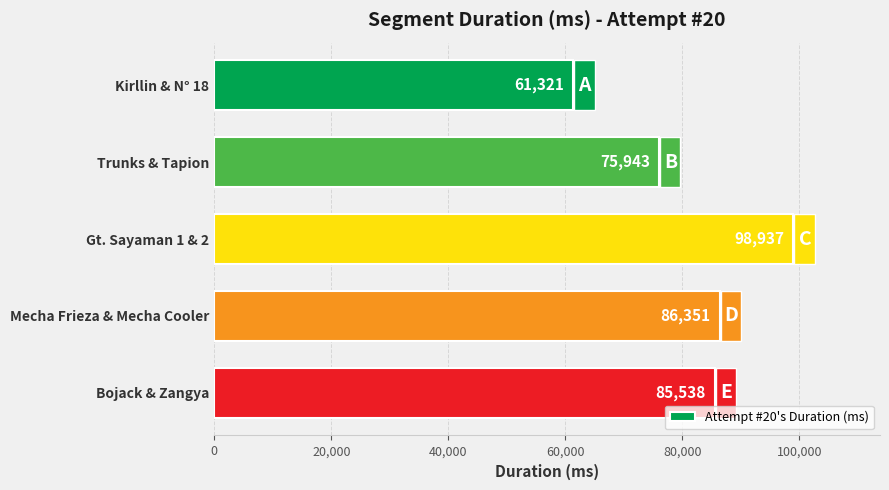

List the labels in order of value, largest first.

Gt. Sayaman 1 & 2, Mecha Frieza & Mecha Cooler, Bojack & Zangya, Trunks & Tapion, Kirllin & N° 18